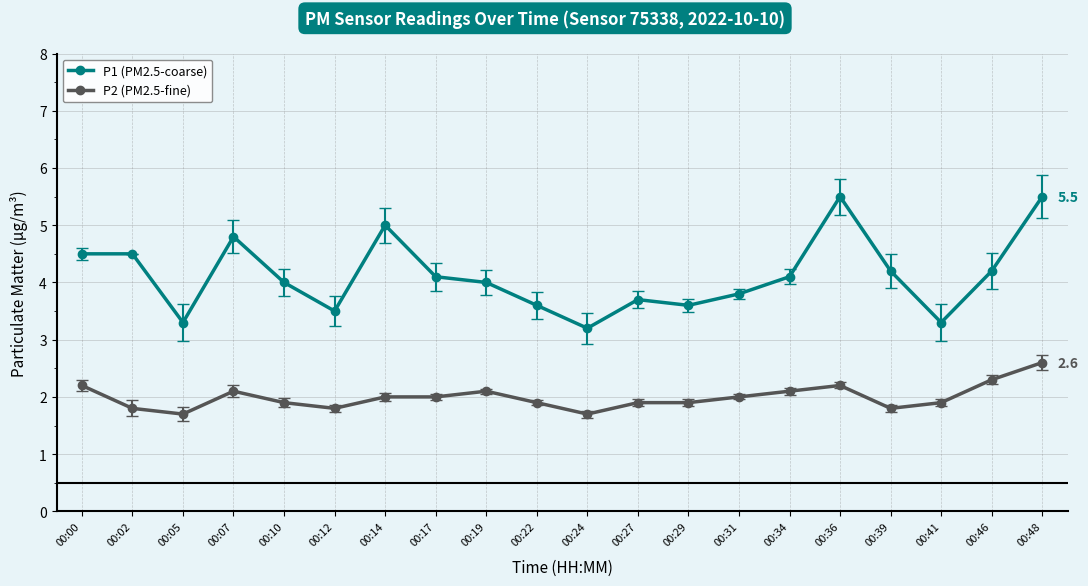

Is it true that P2 (PM2.5-fine) equals 2.3 at 00:46?

True